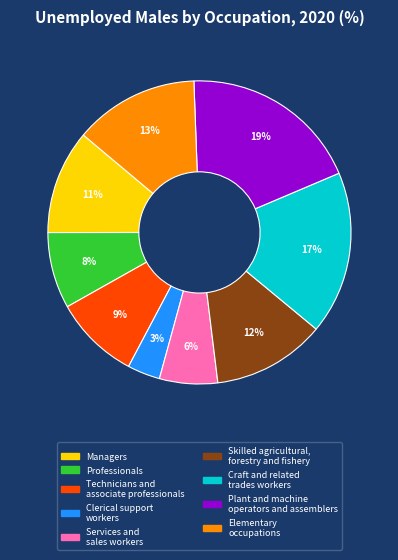

Is the sum of Craft and related trades workers and Plant and machine operators and assemblers greater than half?

No